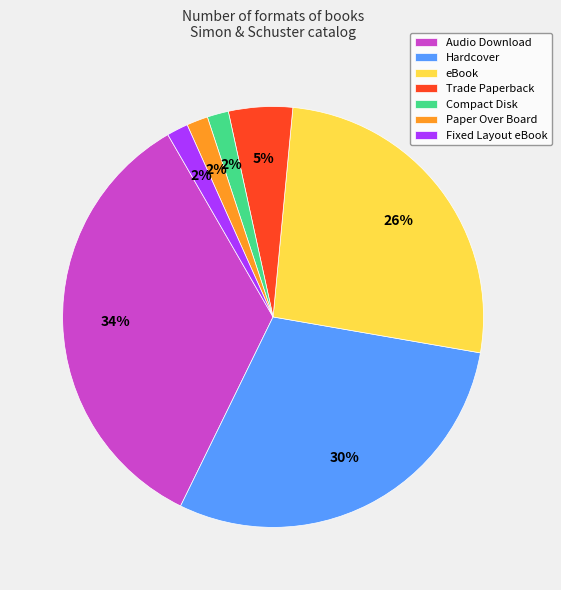

To the nearest percent, what is the combined percentage of eBook and Fixed Layout eBook?

28%